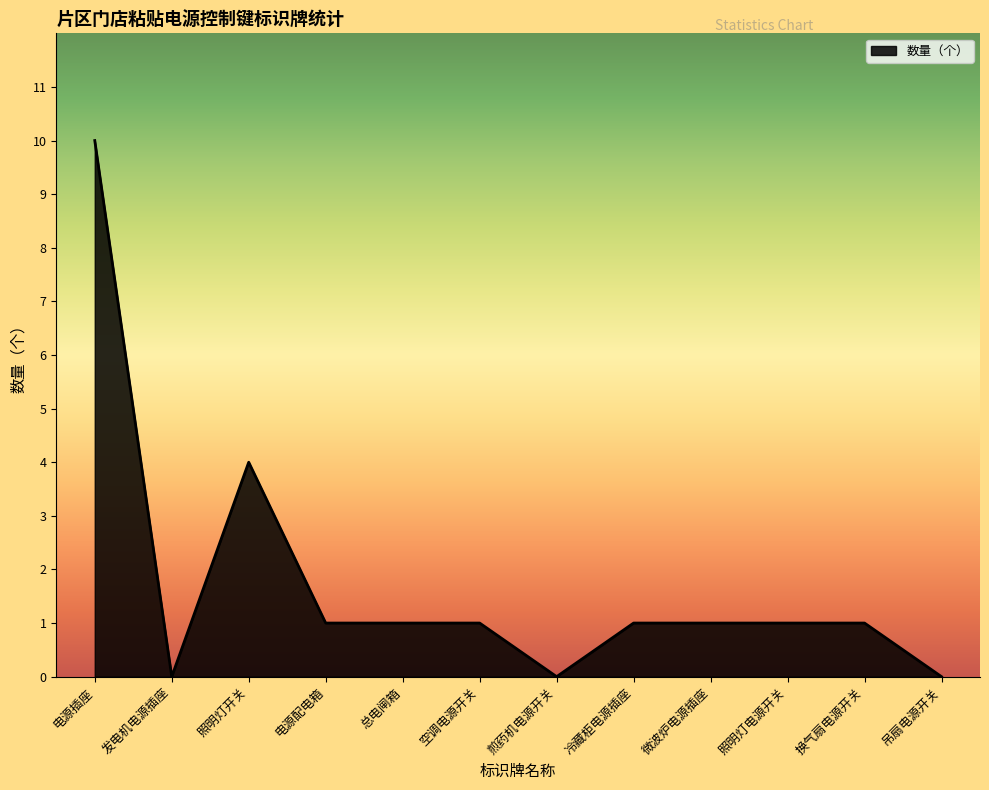

What is the difference between the second highest and second lowest values?

4